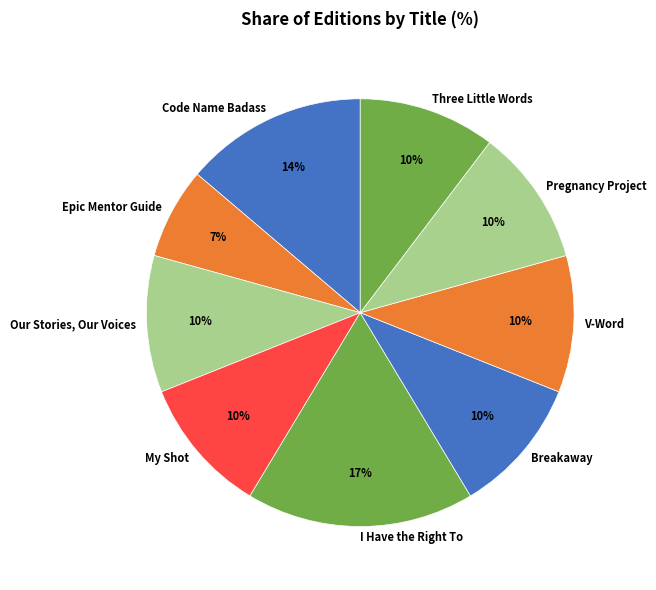

Between My Shot and Epic Mentor Guide, which is larger?

My Shot